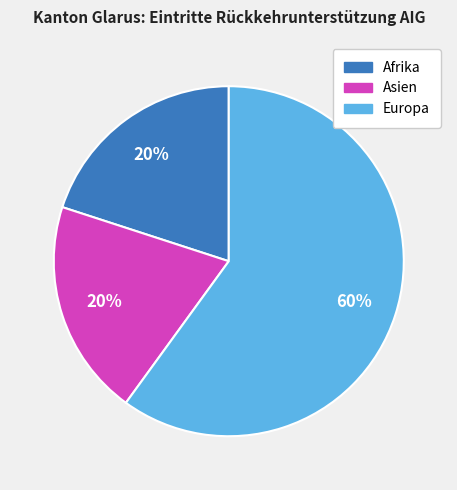

To the nearest percent, what is the combined percentage of Asien and Europa?

80%